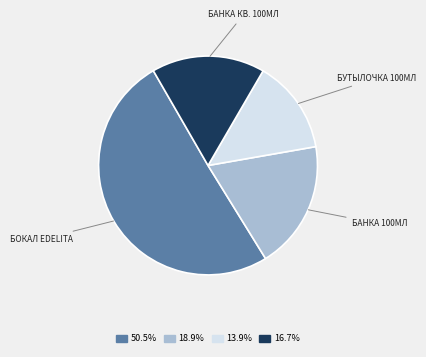

Is the sum of 50.5% and 16.7% greater than half?

Yes